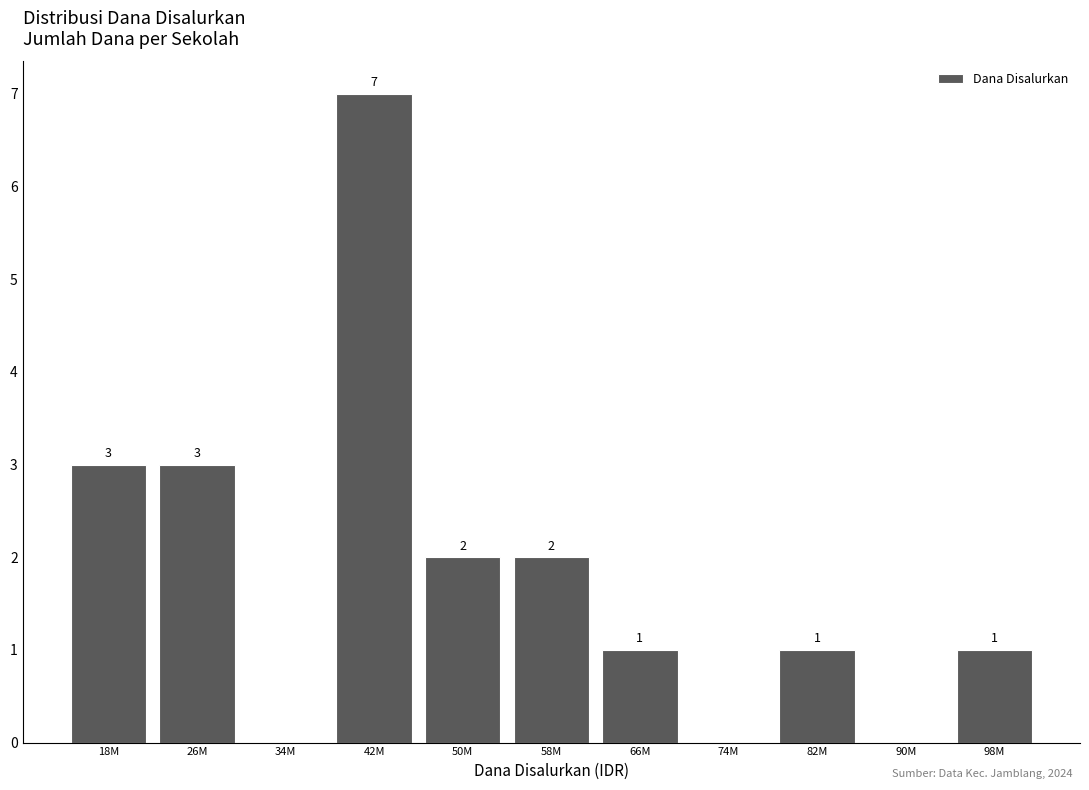

Reading left to right, what are all the values shown in this chart?

18M=3	26M=3	34M=0	42M=7	50M=2	58M=2	66M=1	74M=0	82M=1	90M=0	98M=1